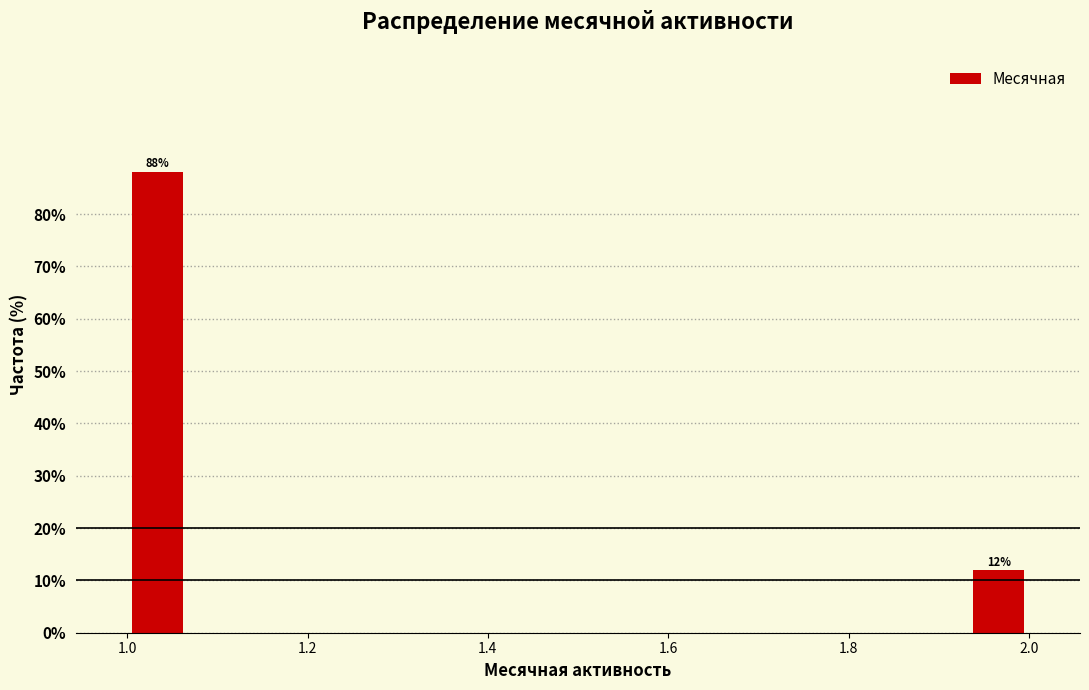

Around what value on the x-axis is the tallest bar? Give the approximate position of its centre, as read against the axis.

1.04